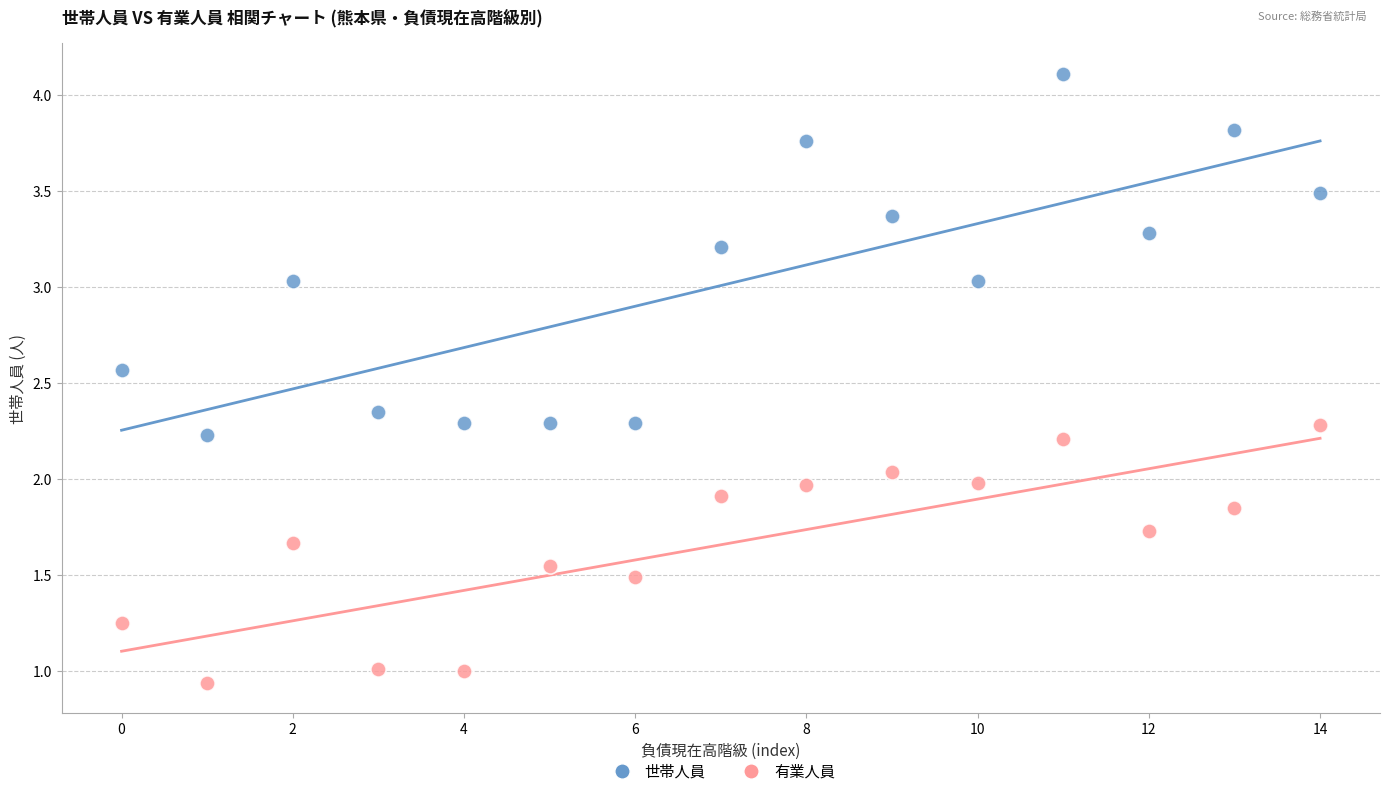

Across all data points, what is the range of Y values (max minus min)?

3.2